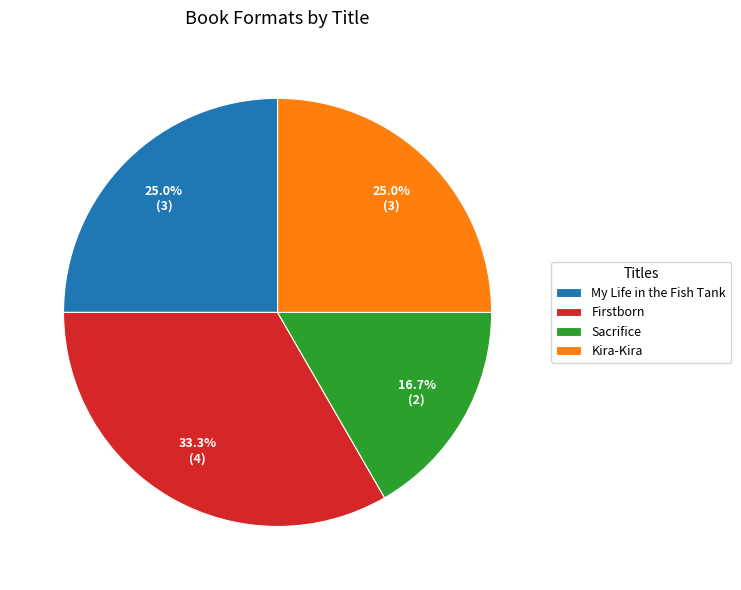

Between Firstborn and Kira-Kira, which is larger?

Firstborn